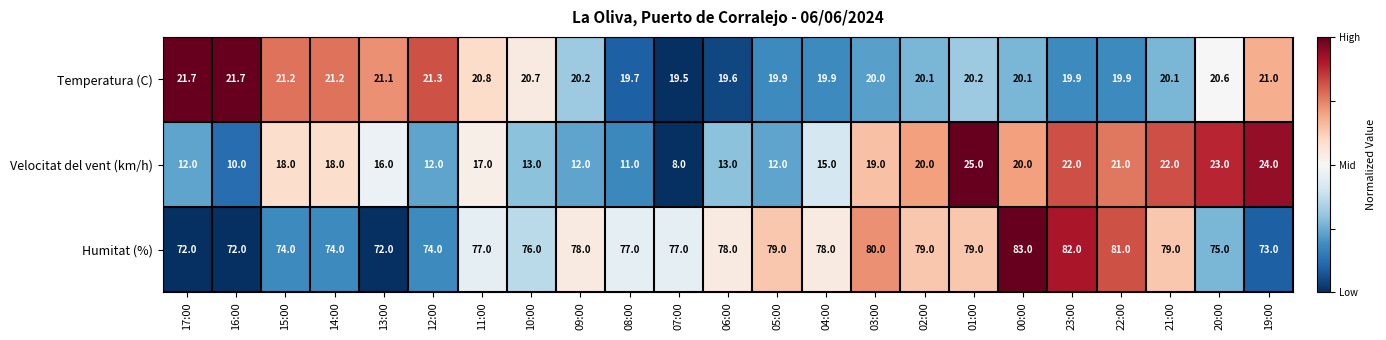

At which label does Temperatura (C) first exceed 20?

17:00